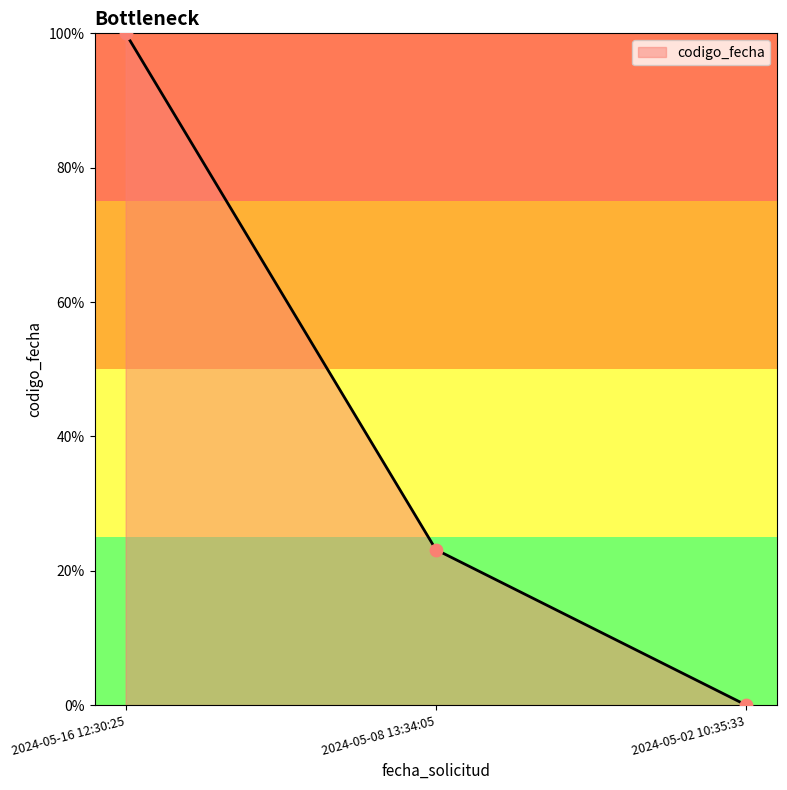

What is the change in value from 2024-05-16 12:30:25 to 2024-05-02 10:35:33?

-100.0